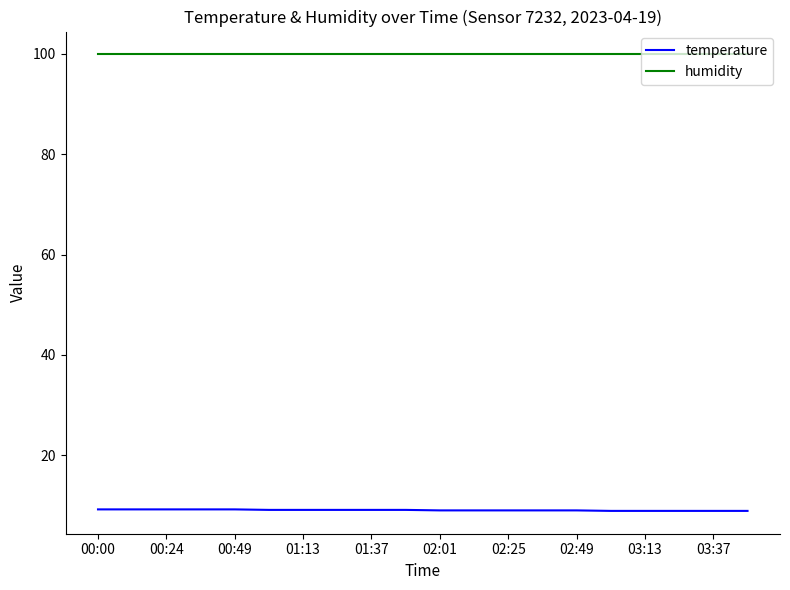

True or false: temperature and humidity intersect in this chart.

False